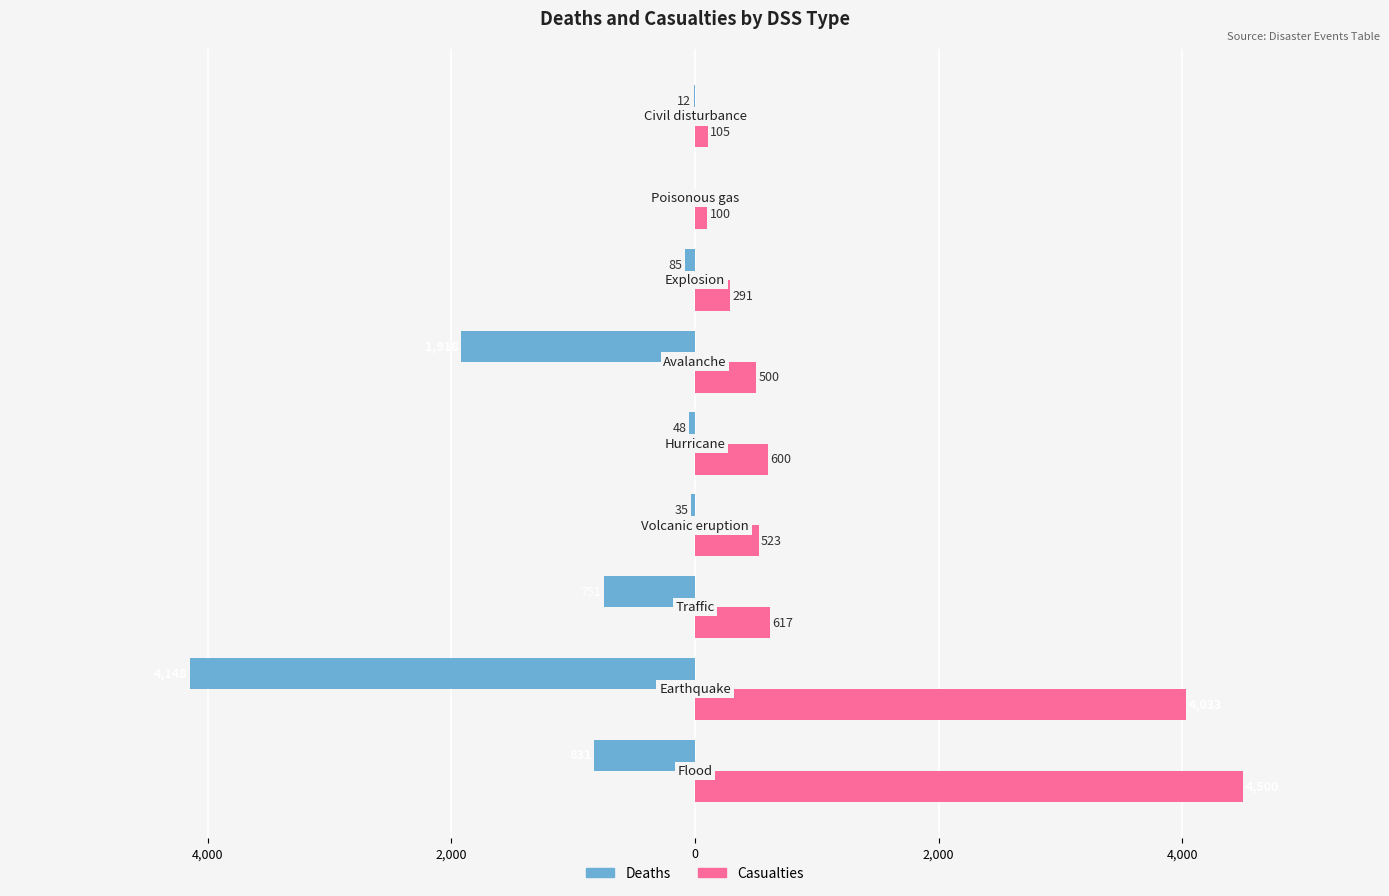

What are all the series names shown in the legend?

Deaths, Casualties